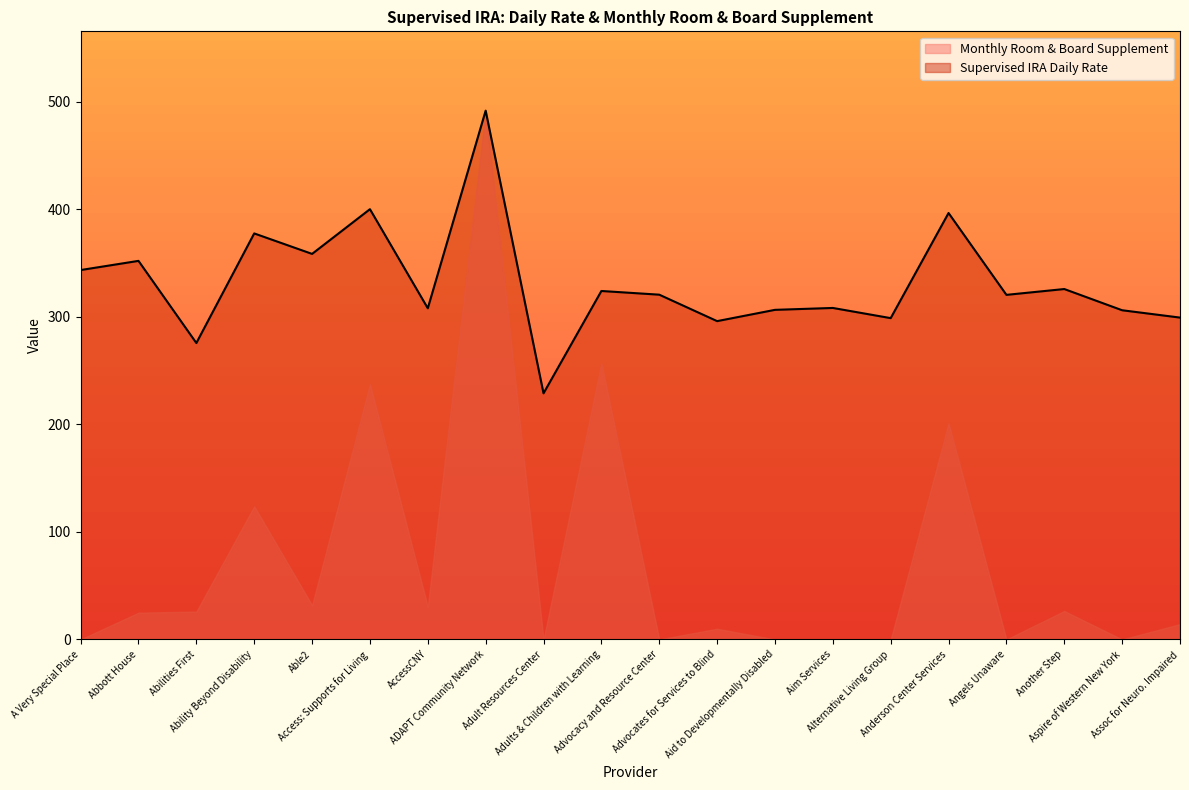

Which label corresponds to the largest value in the chart?

ADAPT Community Network